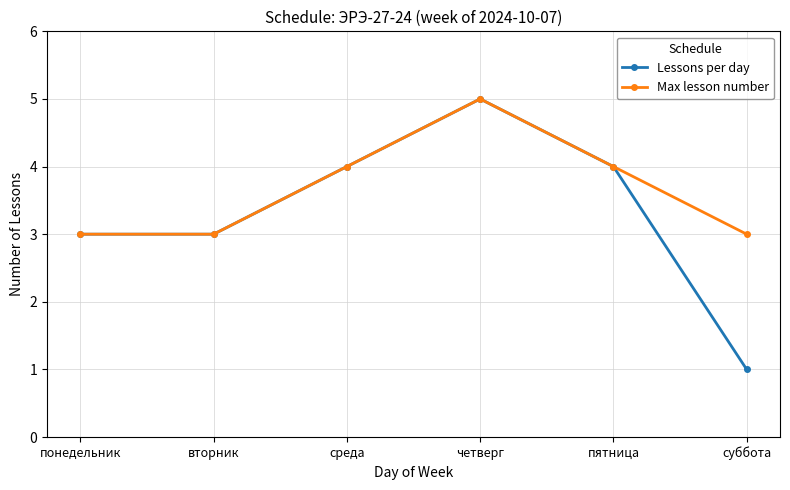

The value of Max lesson number at среда is 1. True or false?

False